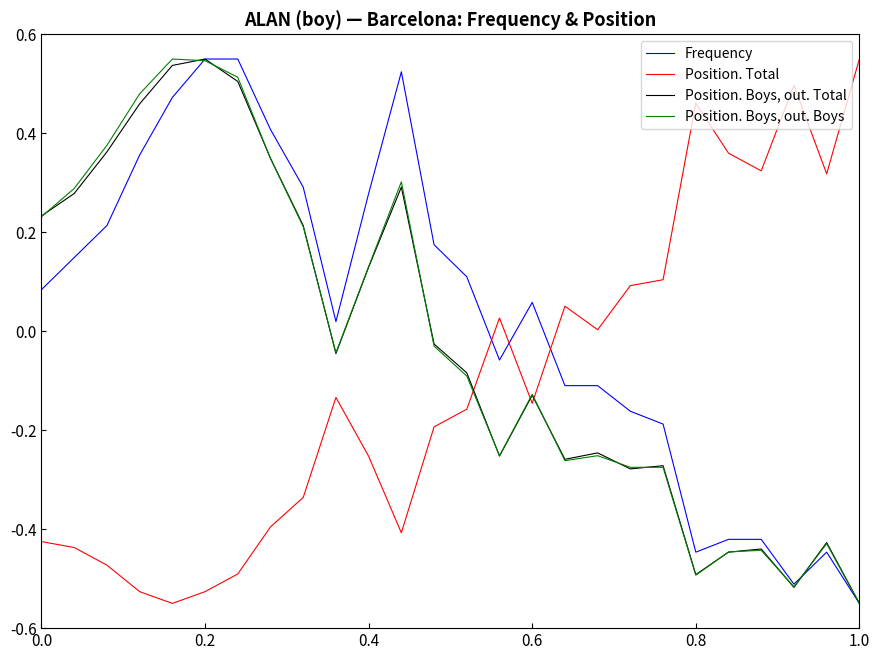

Which series has the largest total across all categories?

Frequency